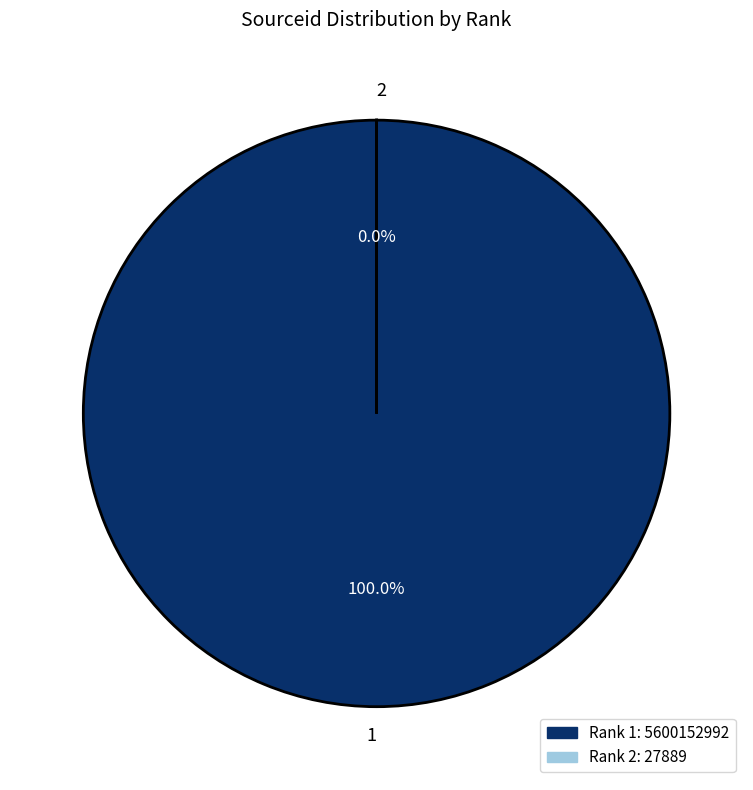

Is there any slice that represents more than half of the pie?

Yes